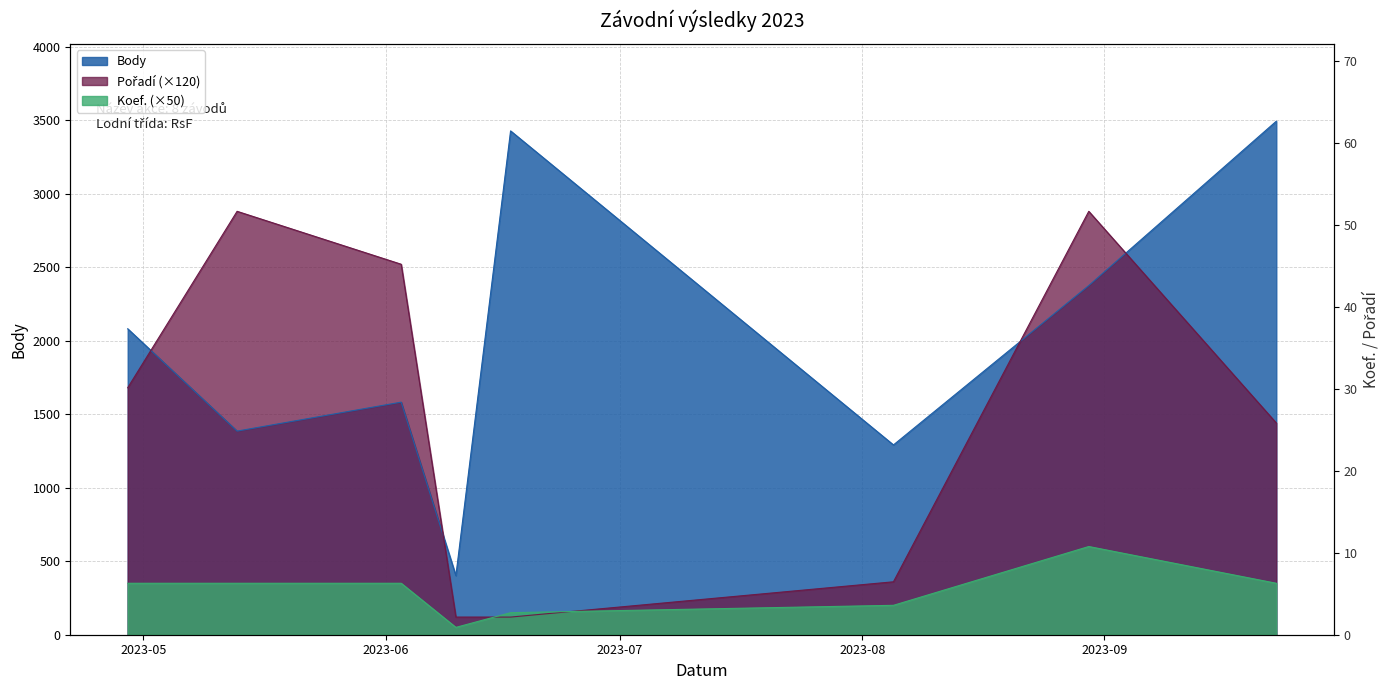

Between 2023-09-23 and 2023-05-13, which is larger?

2023-09-23